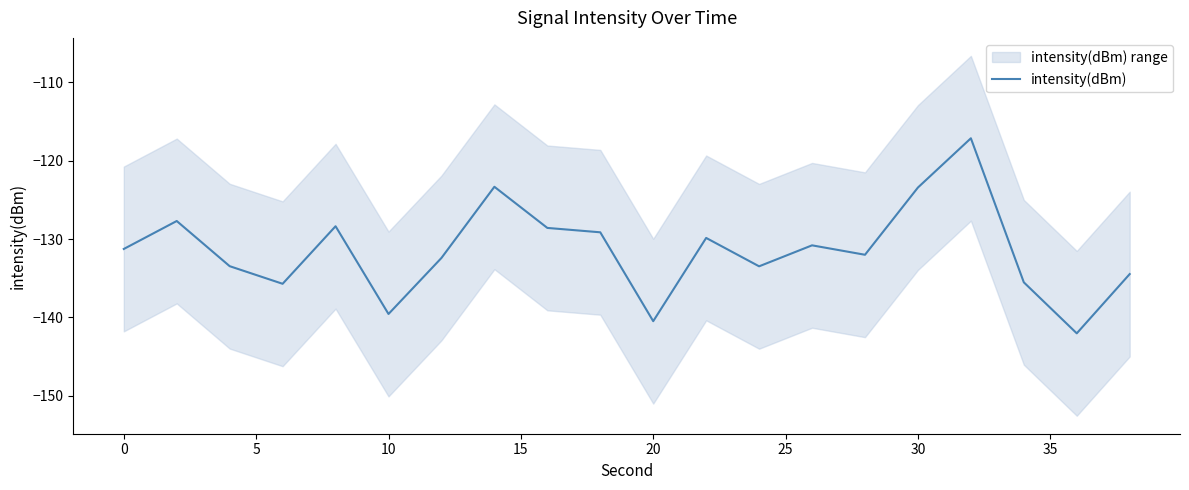

What is the minimum value for intensity(dBm)?

-142.0